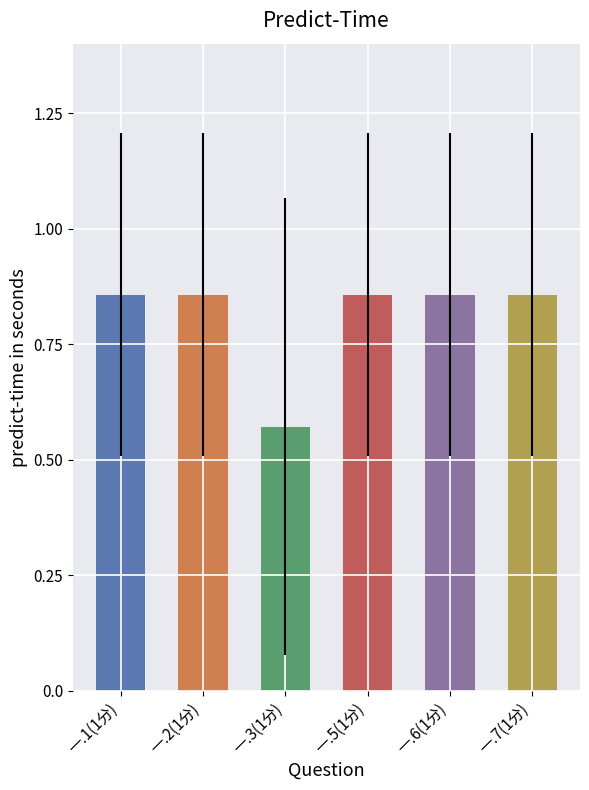

What are all the series names shown in the legend?

一.1(1分), 一.2(1分), 一.3(1分), 一.5(1分), 一.6(1分), 一.7(1分)